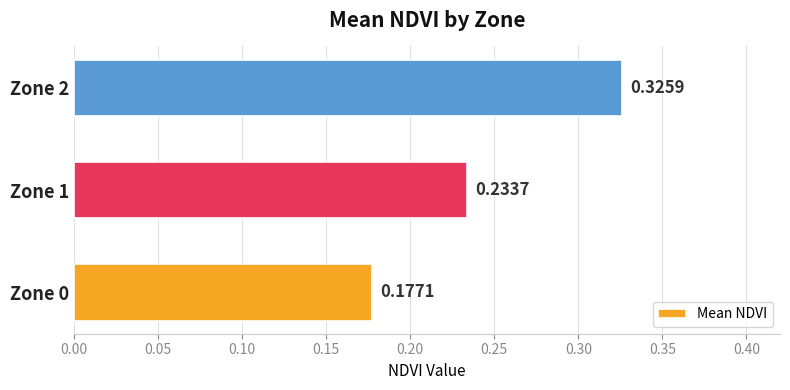

What is the sum of all values?

0.7